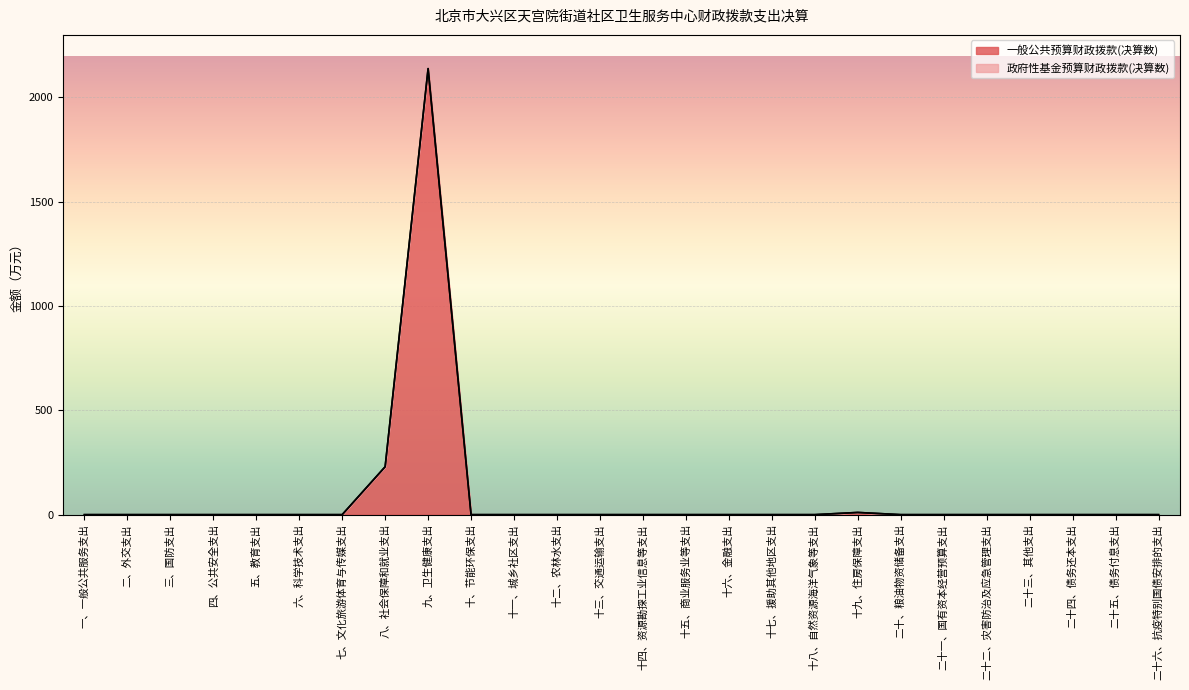

What is the sum of all values?

2378.6